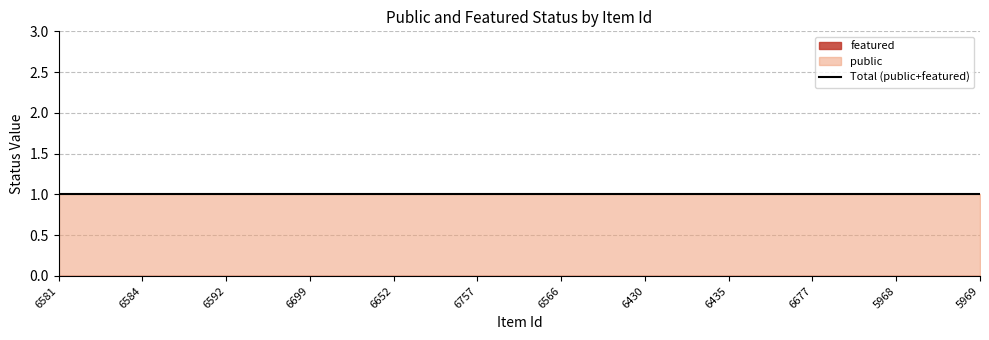

Rank the categories by featured value from lowest to highest.

6581, 6584, 6592, 6699, 6652, 6757, 6566, 6430, 6435, 6677, 5968, 5969